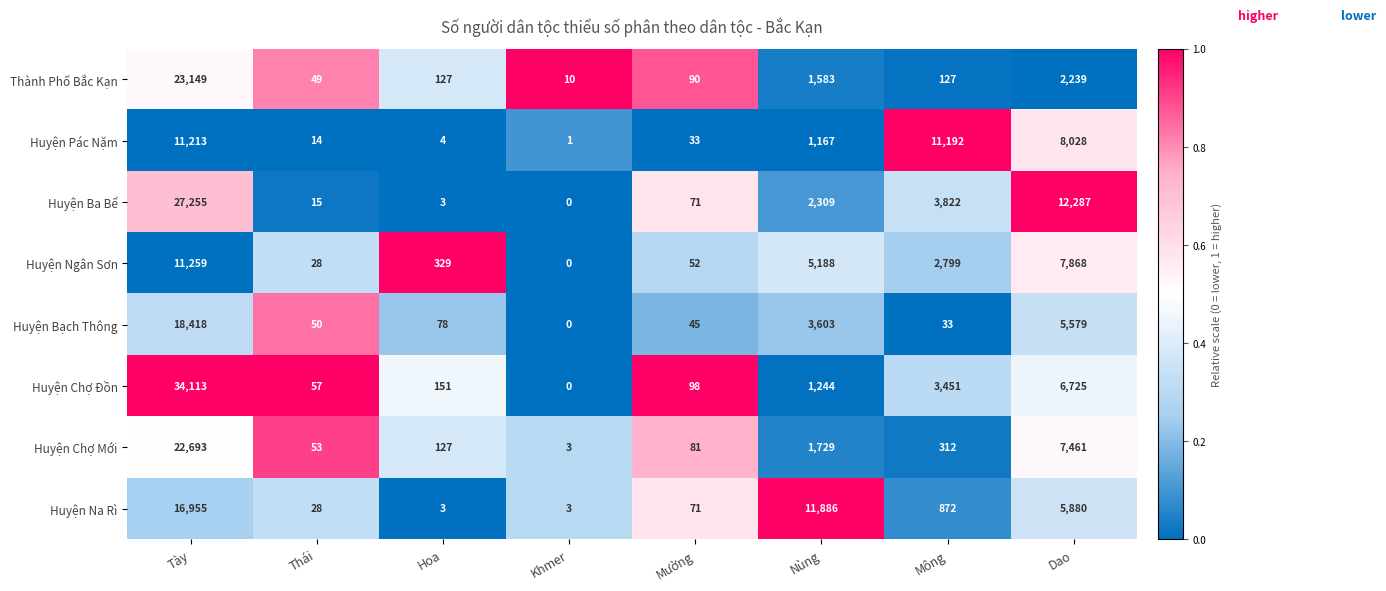

Which category has the lowest value in the Huyện Pác Nặm series?

Khmer